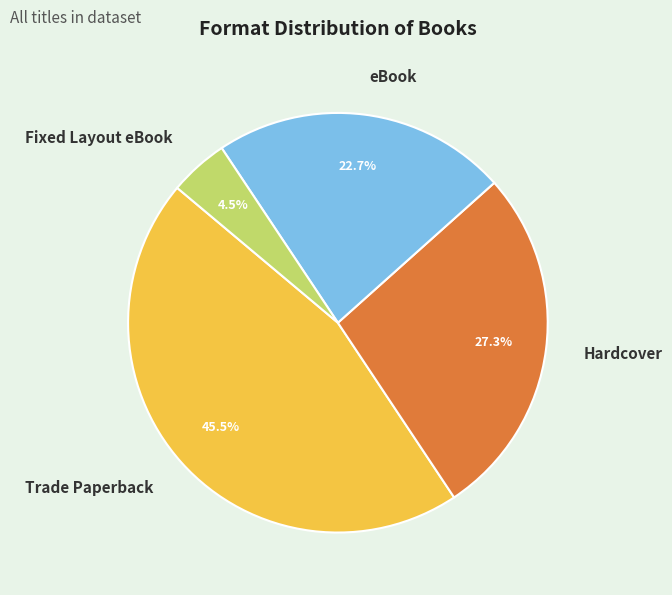

Rank the categories by value from lowest to highest.

Fixed Layout eBook, eBook, Hardcover, Trade Paperback